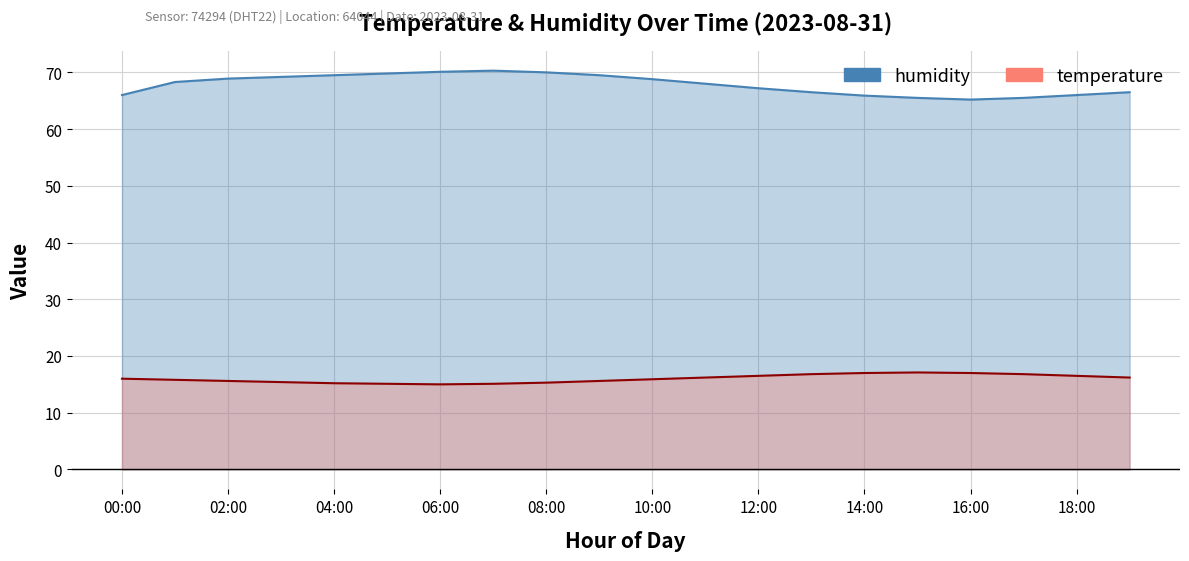

How many categories are shown in the chart?

20